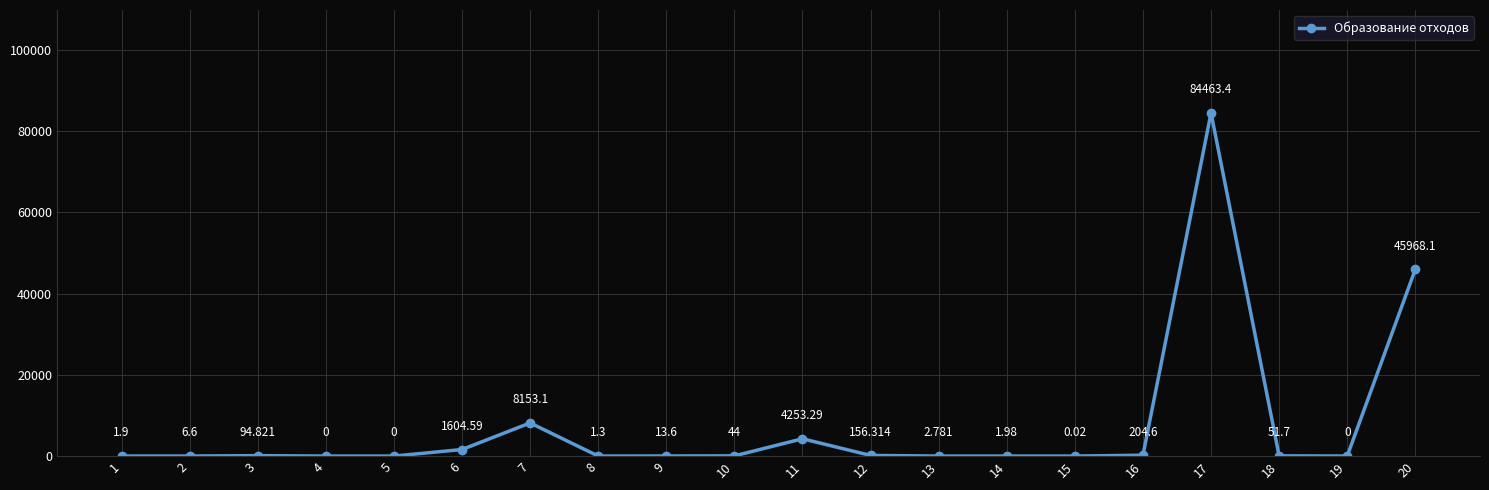

True or false: there are more than 1 points higher than both neighbors.

True